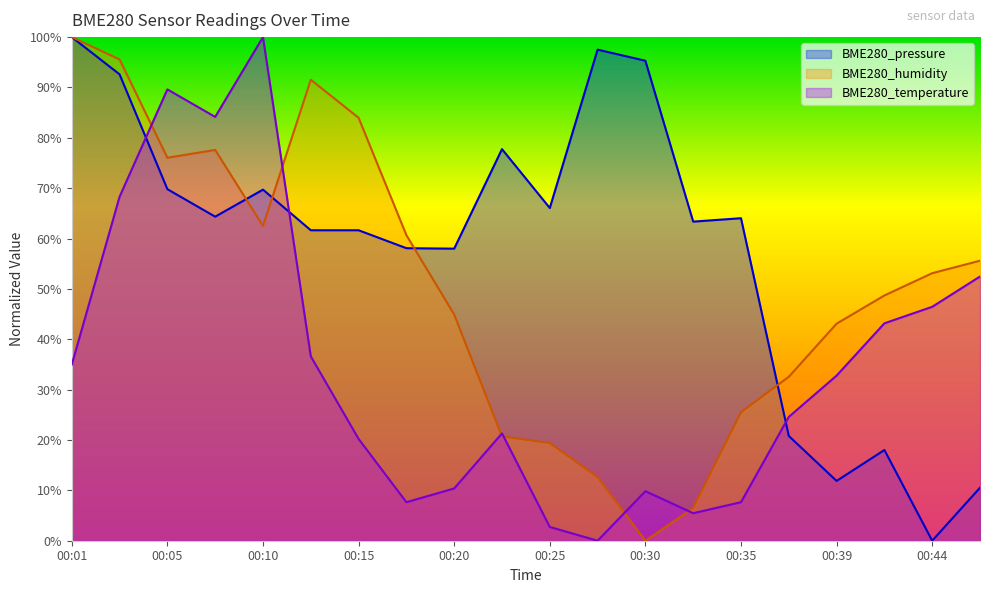

What is the greatest value displayed?

100.0